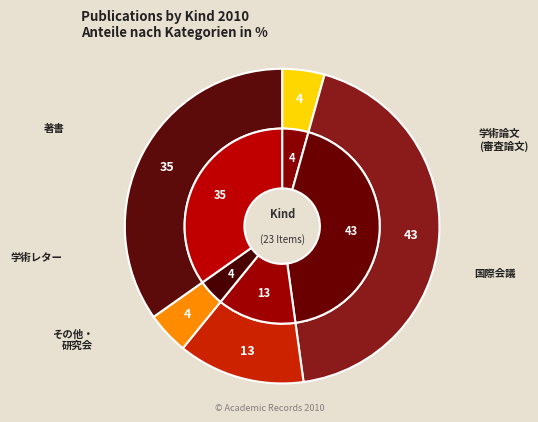

To the nearest percent, what is the difference between the largest and smallest slice percentages?

39%